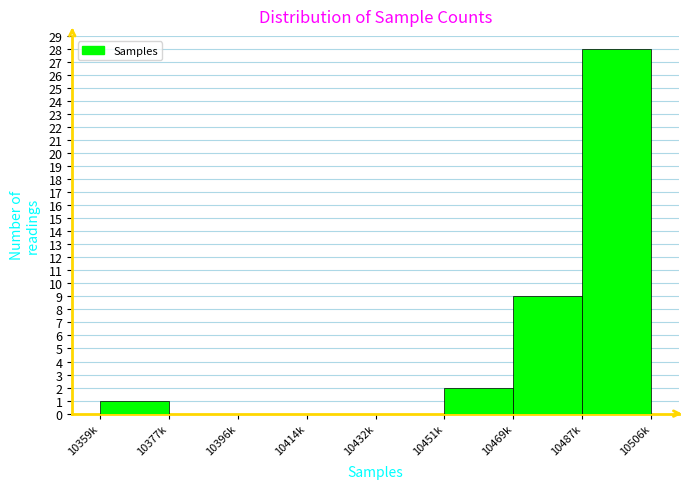

Reading left to right, what are all the values shown in this chart?

10359k=1	10377k=0	10396k=0	10414k=0	10432k=0	10451k=2	10469k=9	10487k=28